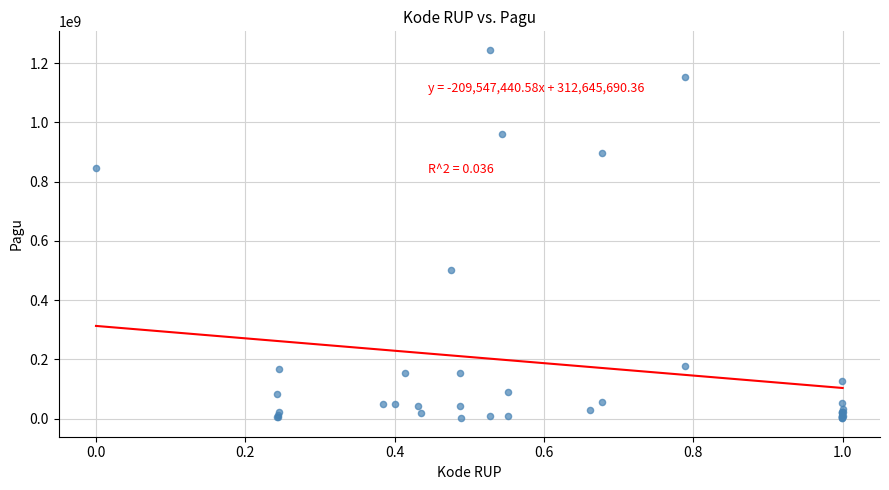

What Y value in the scatter plot is closest to 622840000?

499932000